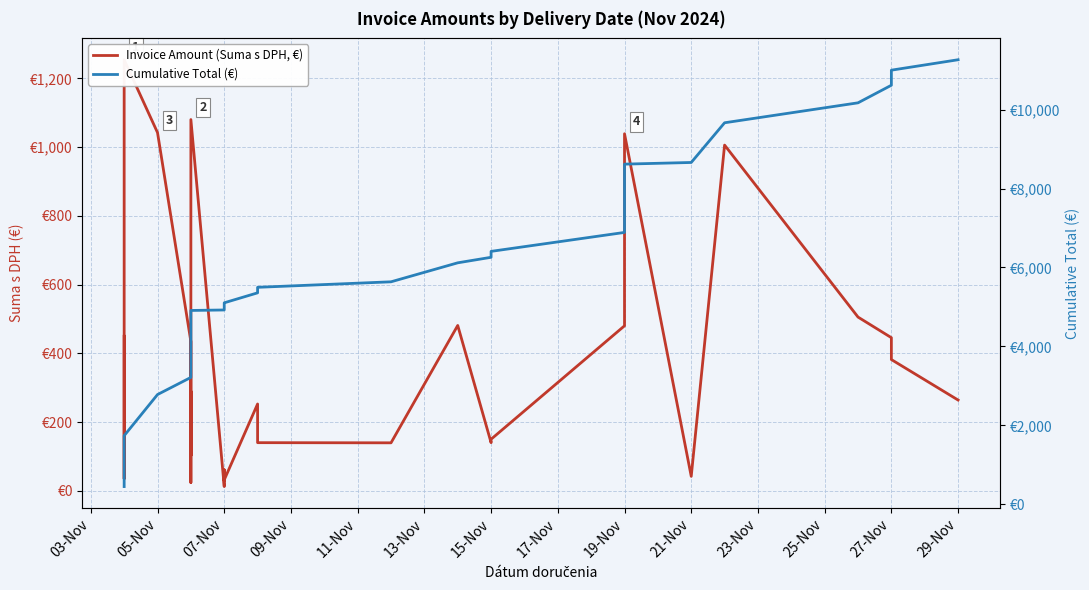

In Invoice Amount (Suma s DPH, €), how many points are higher than both neighbors (excluding endpoints)?

8